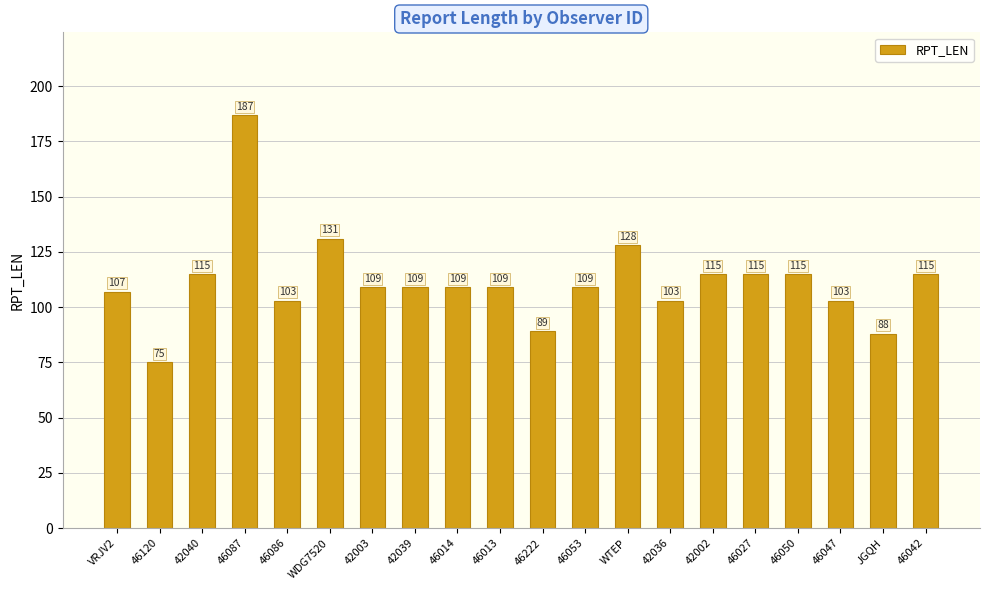

What is the difference between the maximum and minimum values?

112